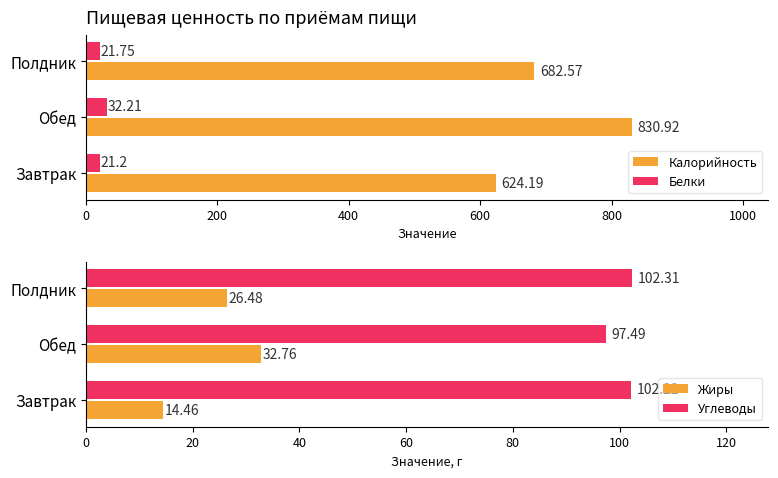

Rank the categories by Белки value from lowest to highest.

Завтрак, Полдник, Обед